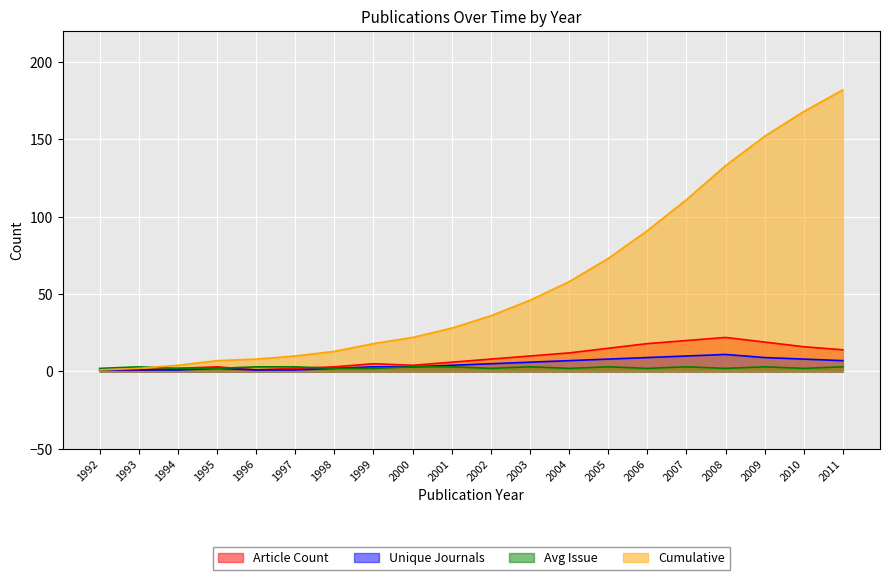

At how many categories does at least one series exceed 142?

3